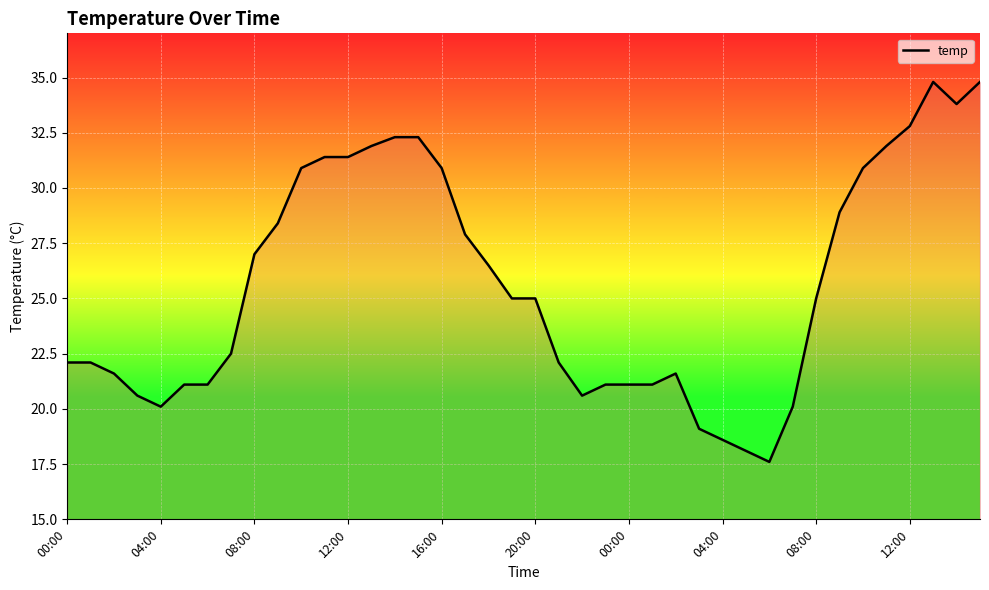

What is the difference between the second highest and second lowest values?

16.7